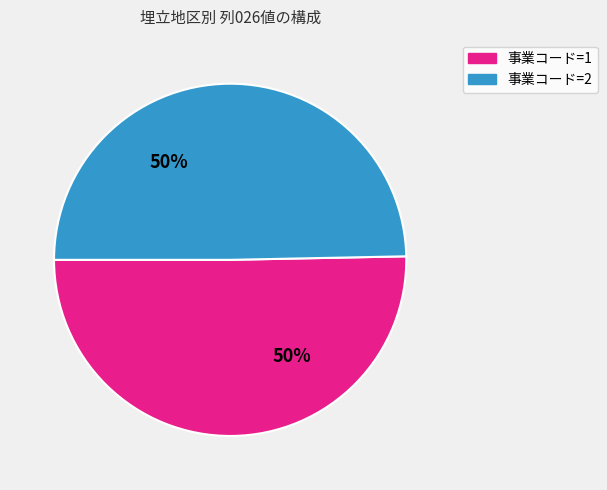

How many segments does this pie chart have?

2